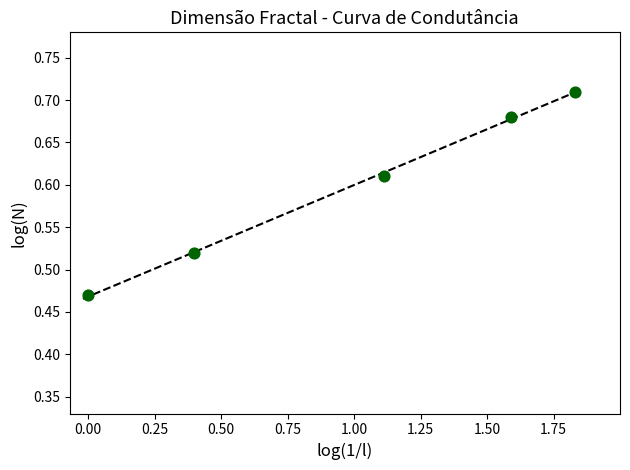

What is the range of X values (max minus min)?

1.8